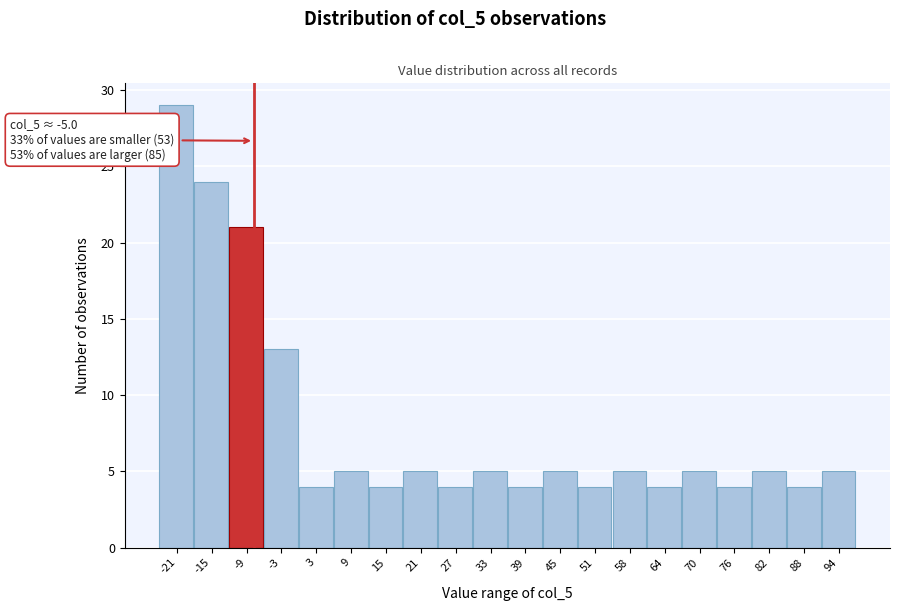

Reading right to left, list all the values displayed in this chart.

5	4	5	4	5	4	5	4	5	4	5	4	5	4	5	4	13	21	24	29